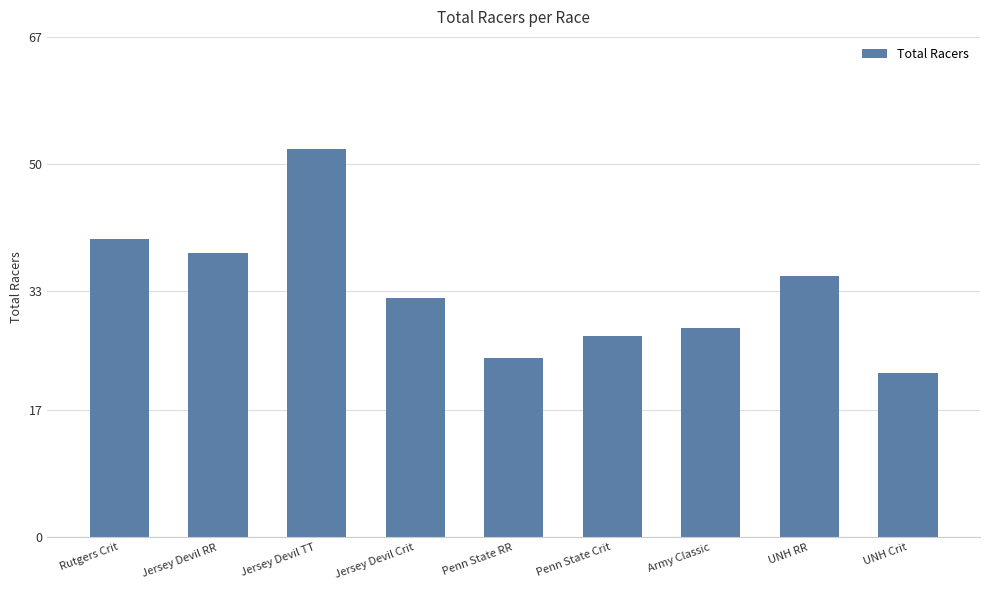

List the labels in order of value, largest first.

Jersey Devil TT, Rutgers Crit, Jersey Devil RR, UNH RR, Jersey Devil Crit, Army Classic, Penn State Crit, Penn State RR, UNH Crit